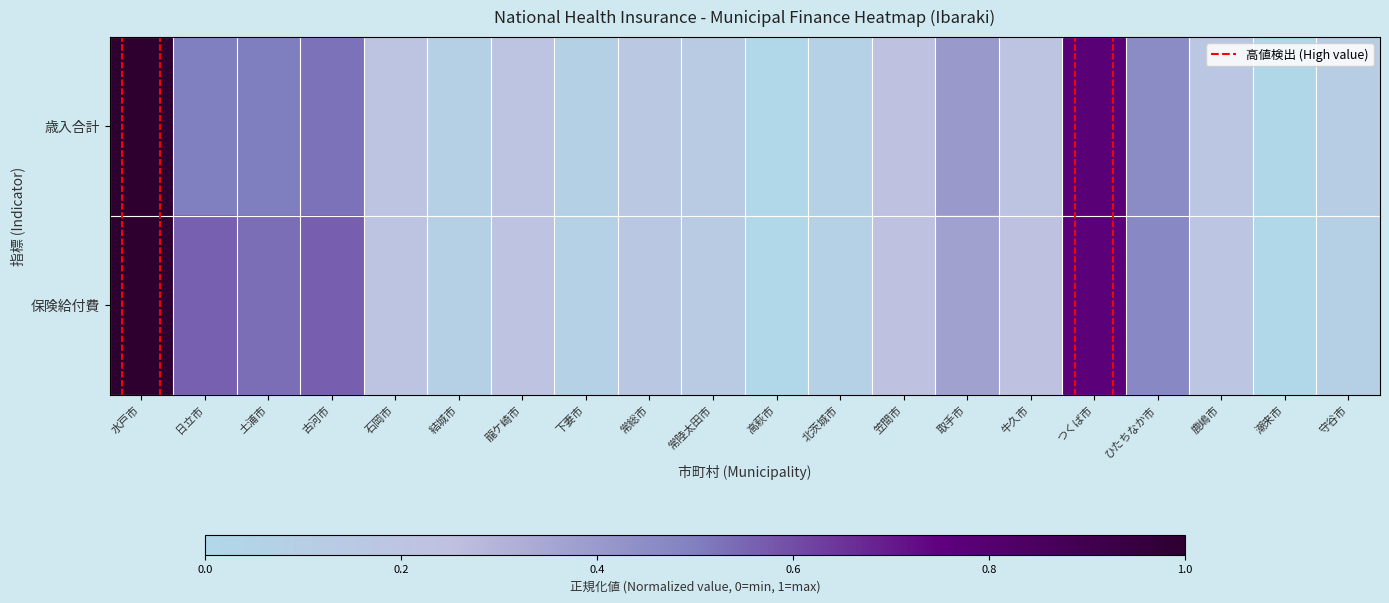

Rank the series by their maximum value, from highest to lowest.

歳入合計, 保険給付費